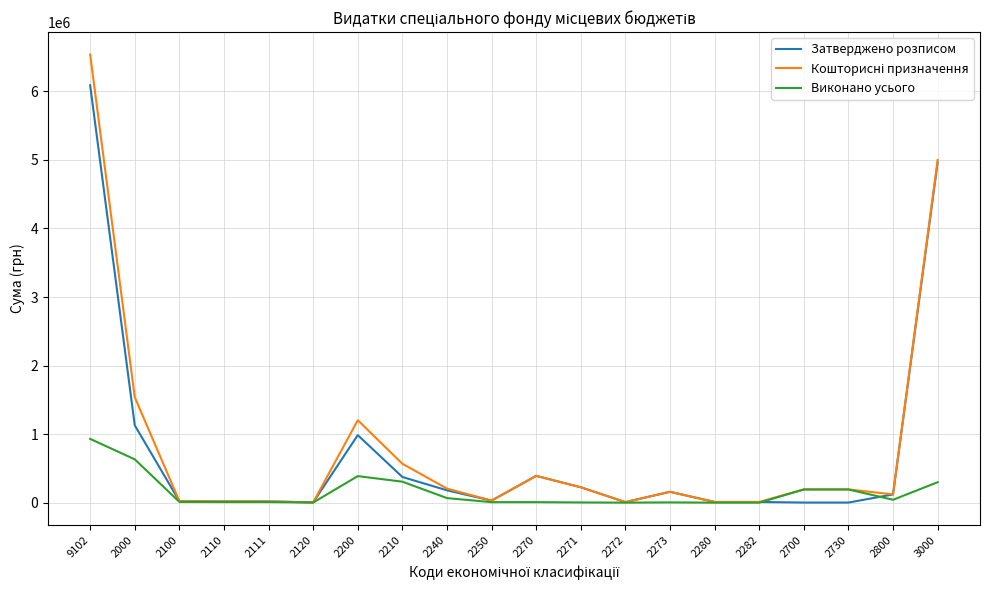

What is the difference between the Затверджено розписом values at 2200 and 2270?

594507.0